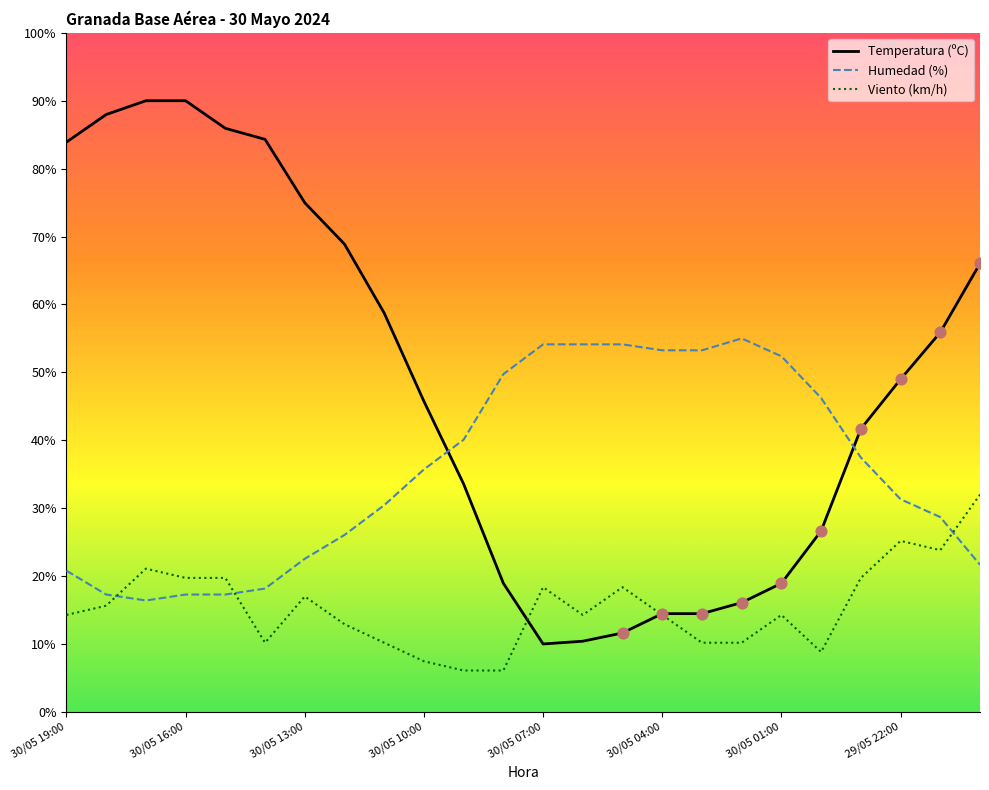

Which series has the widest spread of values?

Temperatura (ºC)